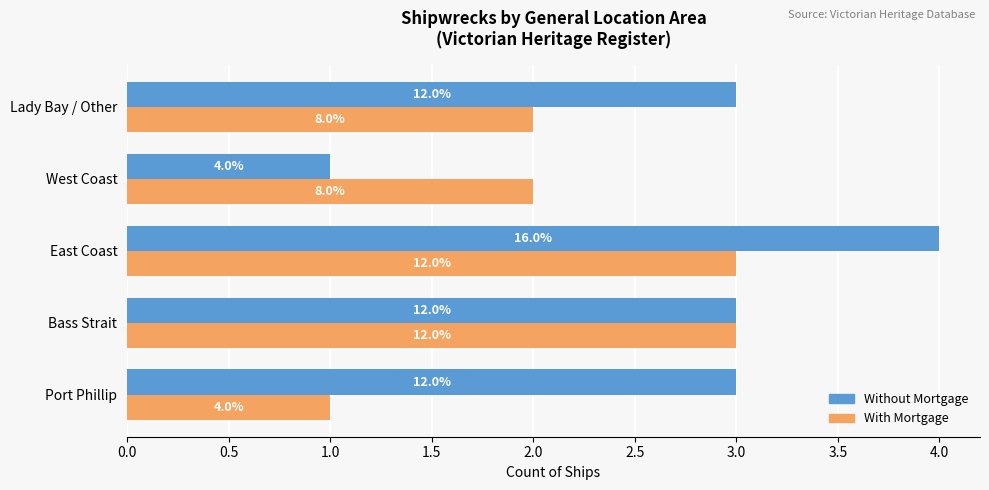

Reading right to left, transcribe all the data shown in this chart.

Without Mortgage: 3	1	4	3	3
With Mortgage: 2	2	3	3	1